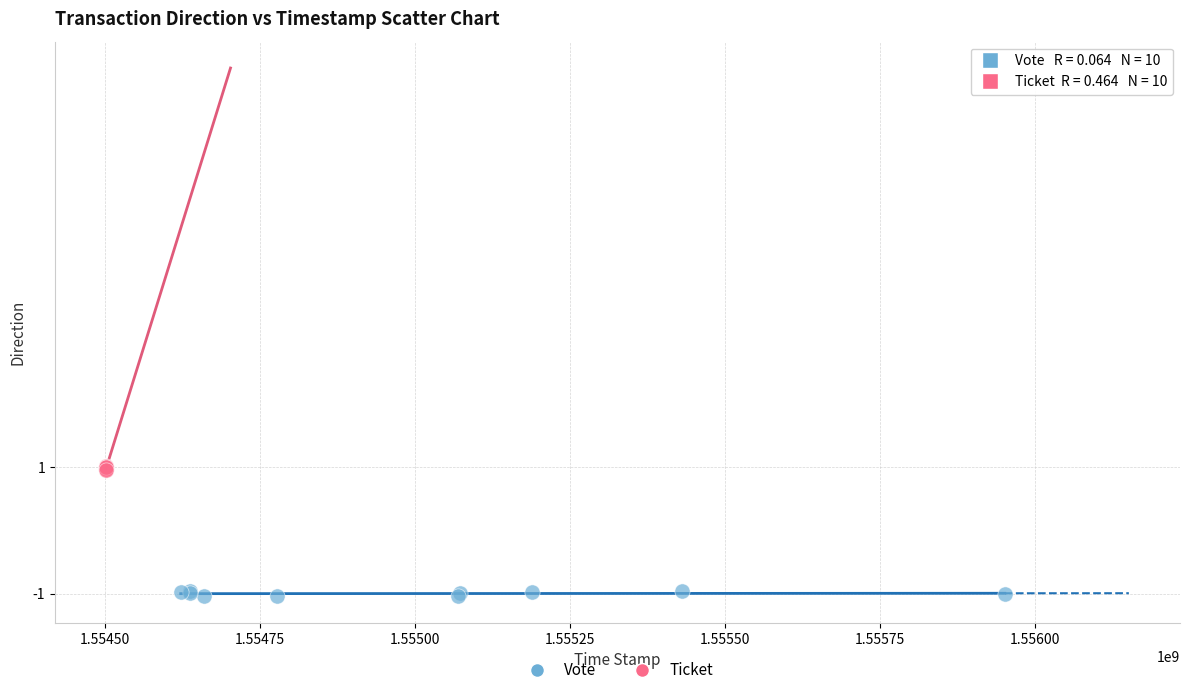

Which series contains the lowest Y value?

Vote